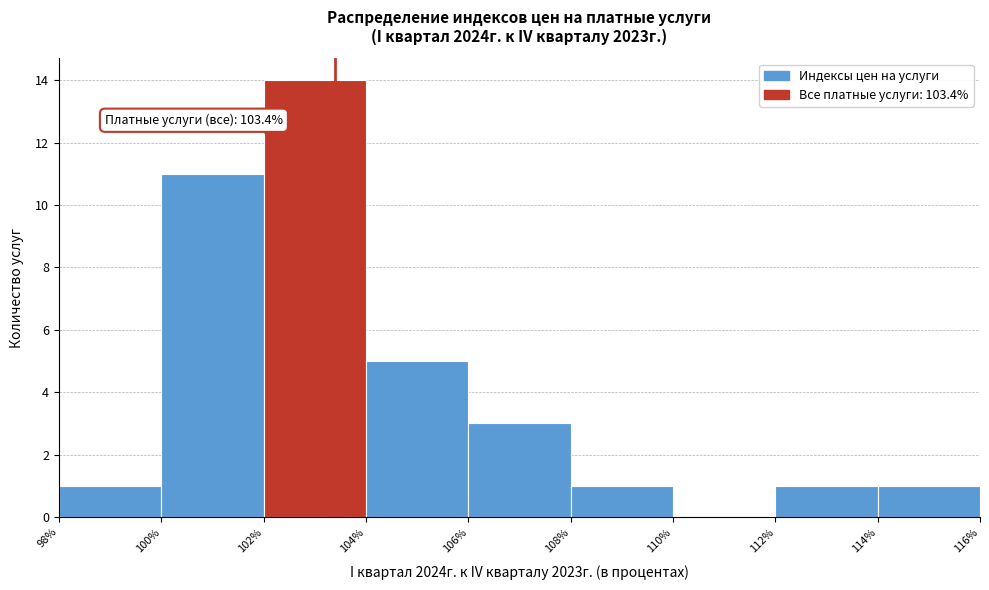

Which range on the x-axis has the tallest bar?

102% to 104%